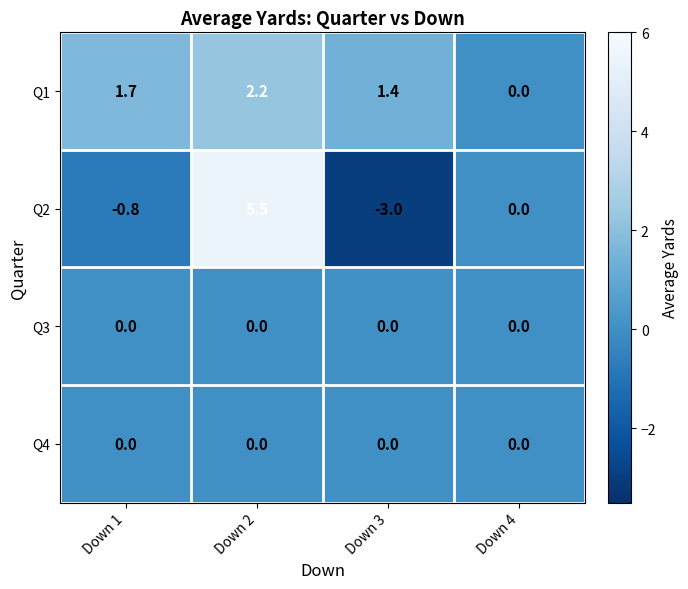

Which series has the largest total across all categories?

Q1